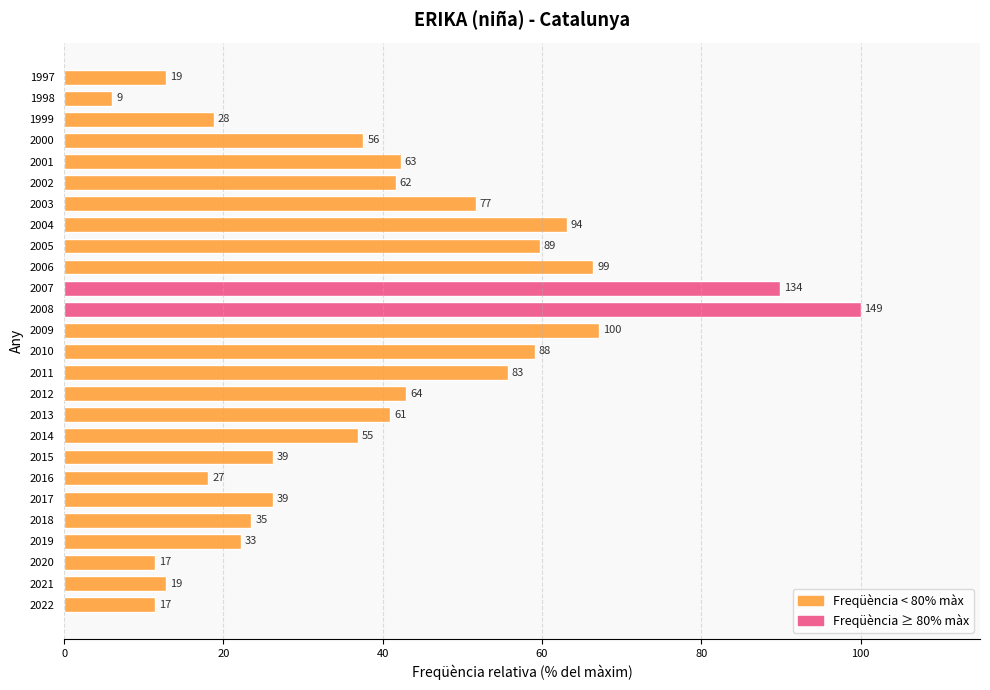

Does the chart contain any negative values?

No